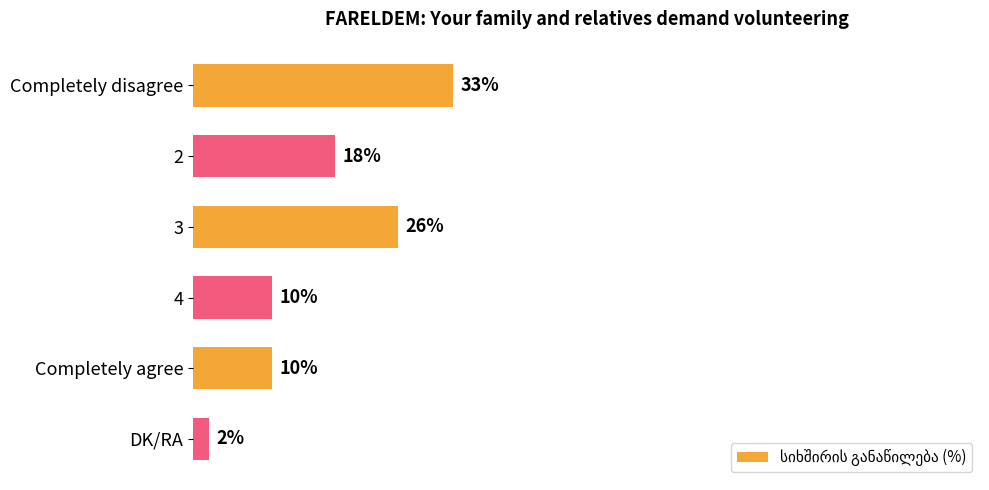

Between DK/RA and Completely disagree, which is larger?

Completely disagree